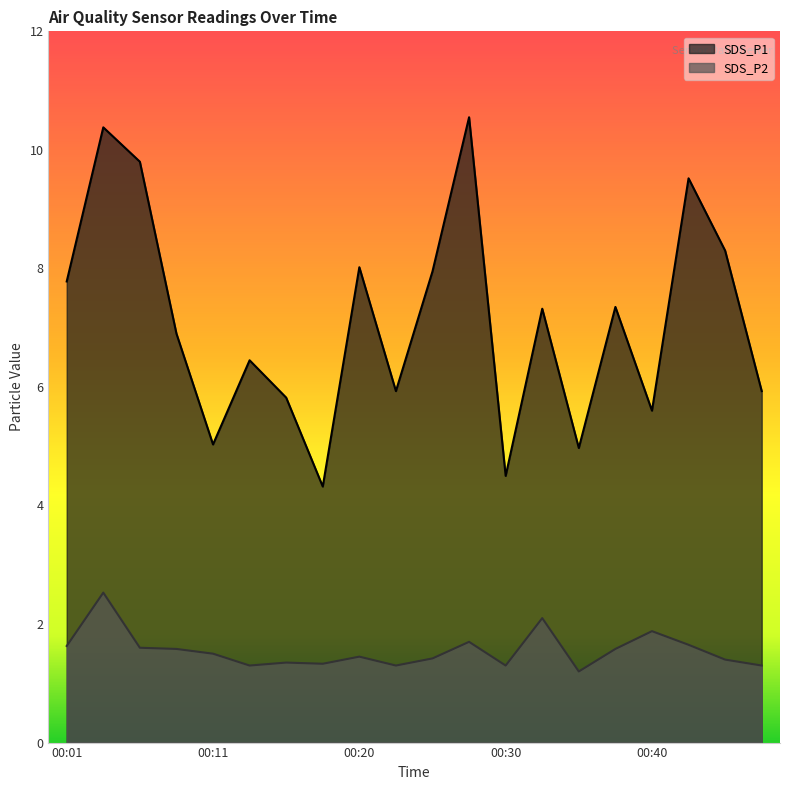

Reading right to left, extract all data points from this chart.

SDS_P1: 00:47=5.9	00:45=8.3	00:42=9.5	00:40=5.6	00:38=7.3	00:35=5.0	00:33=7.3	00:30=4.5	00:28=10.6	00:25=8.0	00:23=5.9	00:20=8.0	00:18=4.3	00:16=5.8	00:13=6.5	00:11=5.0	00:08=6.9	00:06=9.8	00:03=10.4	00:01=7.8
SDS_P2: 00:47=1.3	00:45=1.4	00:42=1.6	00:40=1.9	00:38=1.6	00:35=1.2	00:33=2.1	00:30=1.3	00:28=1.7	00:25=1.4	00:23=1.3	00:20=1.4	00:18=1.3	00:16=1.4	00:13=1.3	00:11=1.5	00:08=1.6	00:06=1.6	00:03=2.5	00:01=1.6